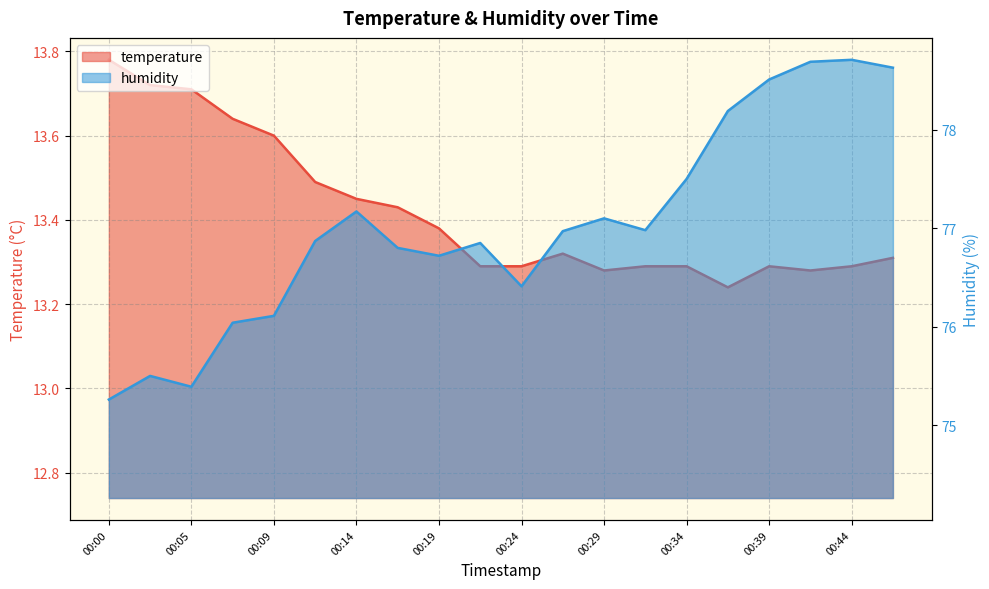

What is the difference between the maximum and minimum values in the temperature series?

0.5